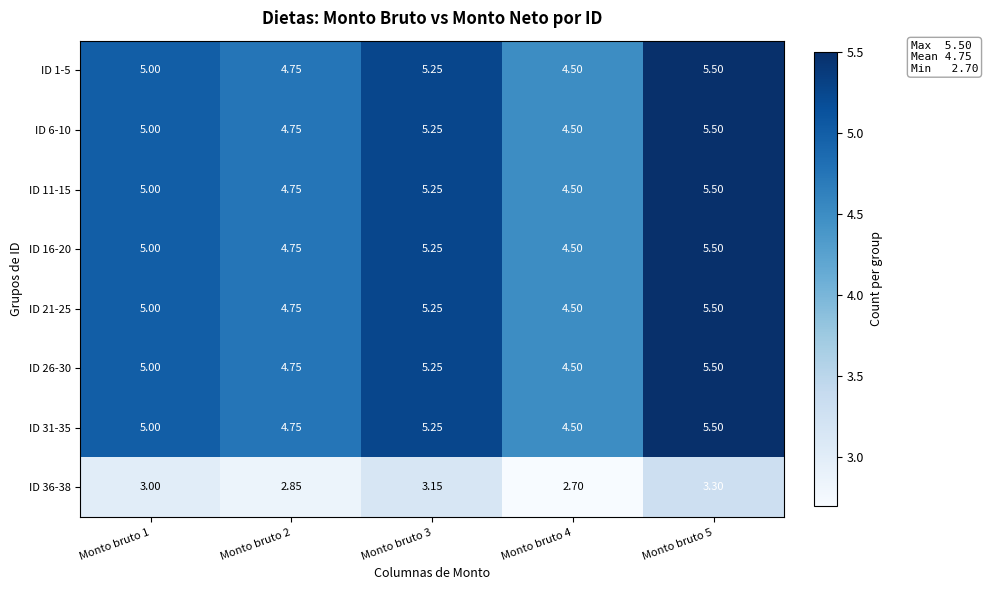

Is the value of ID 31-35 at Monto bruto 2 greater than the value of ID 16-20 at Monto bruto 5?

No